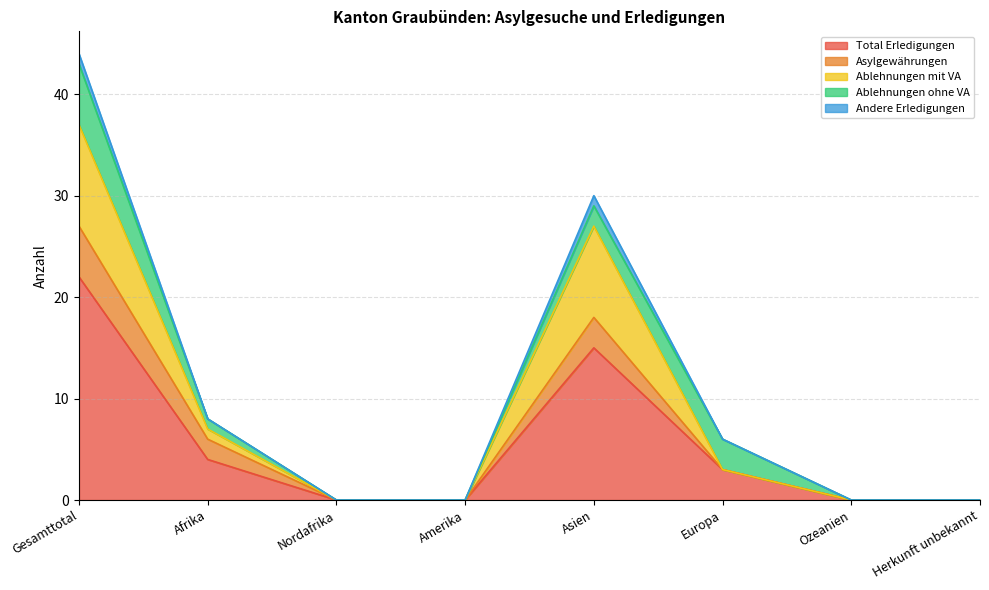

How many lines are shown in the chart?

5